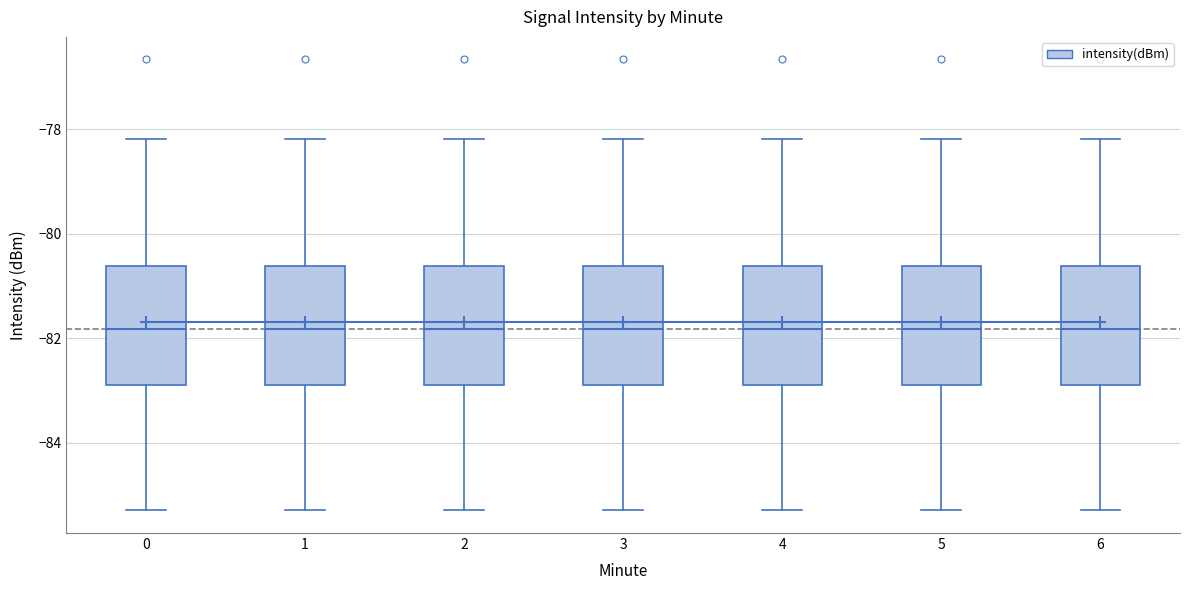

Where does the median line of the box at x = 5 sit on the y-axis? The values are not printed on the chart, so give them approximately, as read against the axis.

-81.8